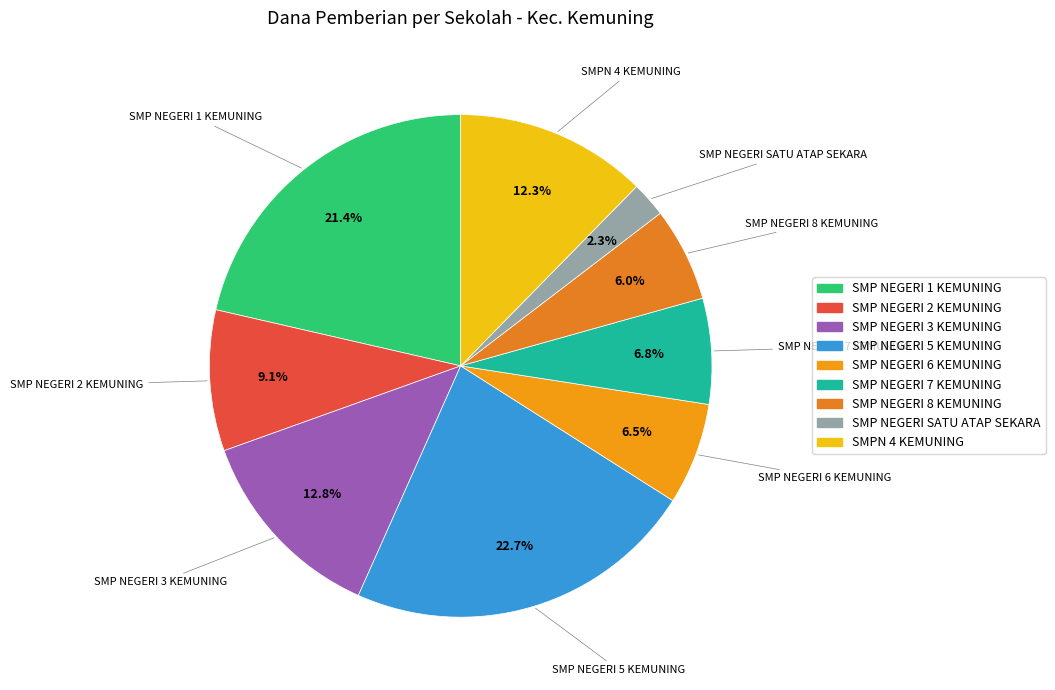

What is the ratio of the value at SMP NEGERI 3 KEMUNING to the value at SMPN 4 KEMUNING?

1.0